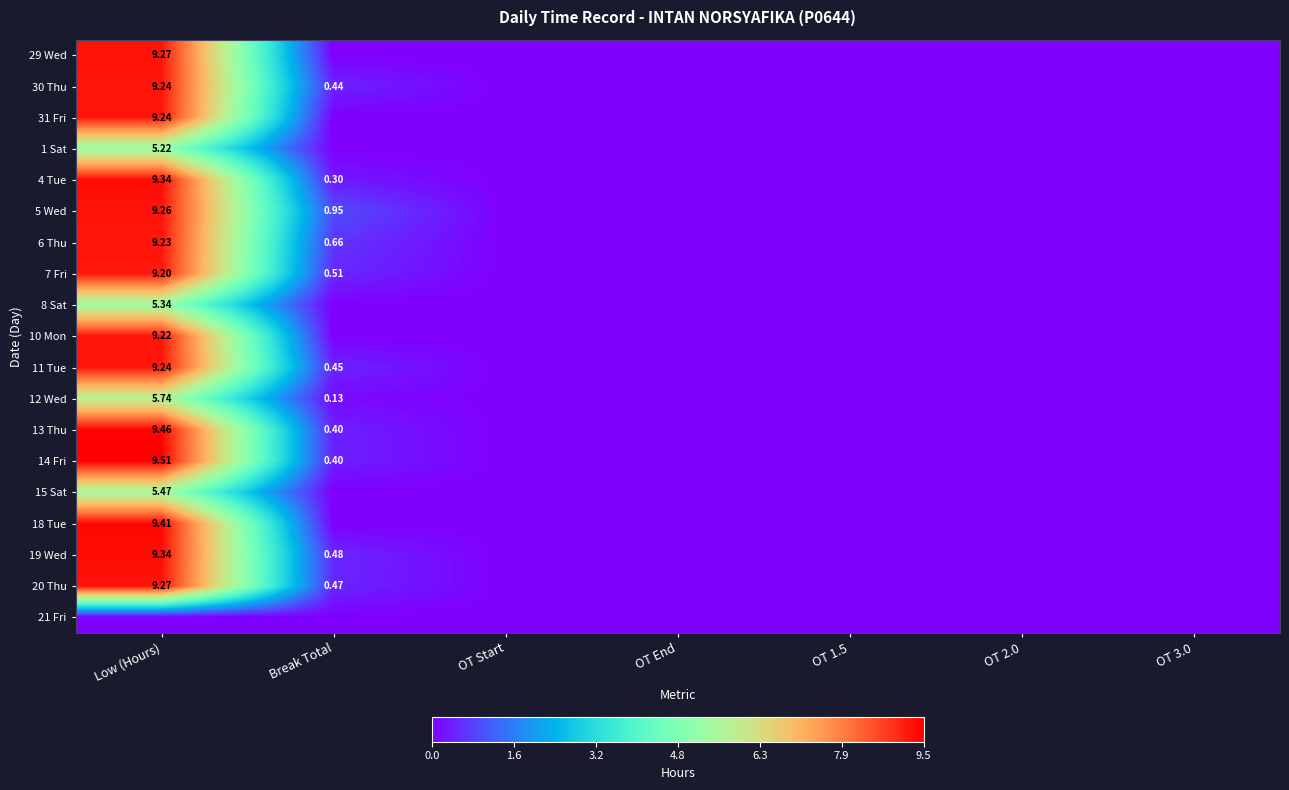

At how many categories does at least one series exceed 8?

1